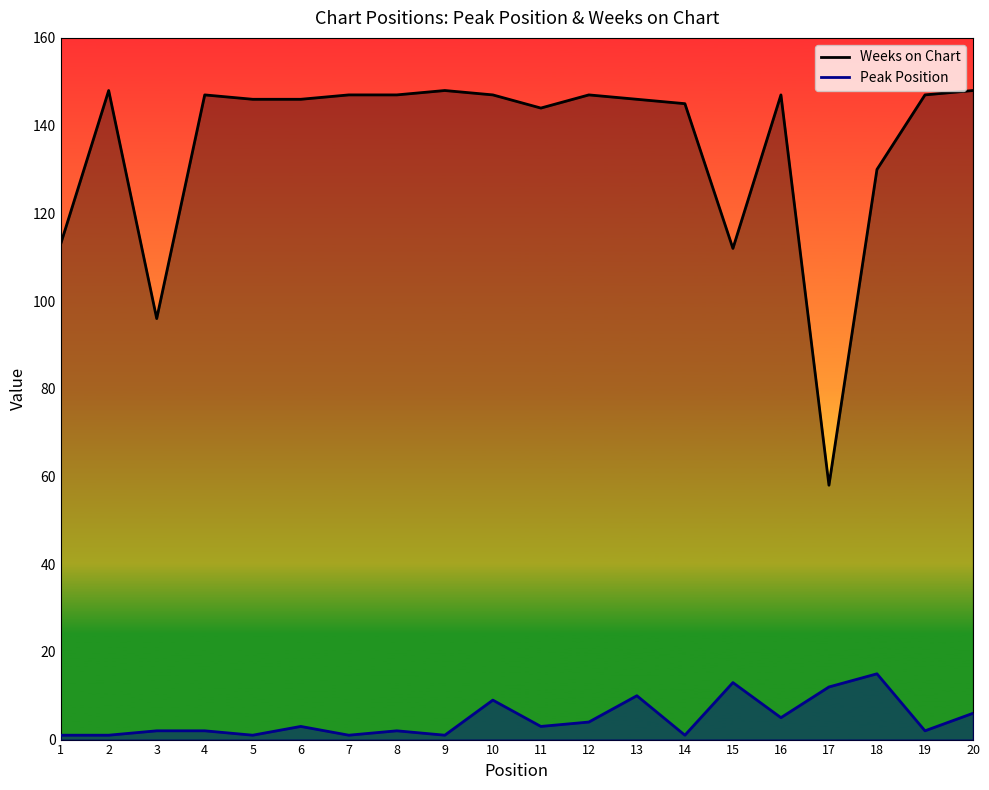

How many interior local peaks does the Peak Position series have?

6